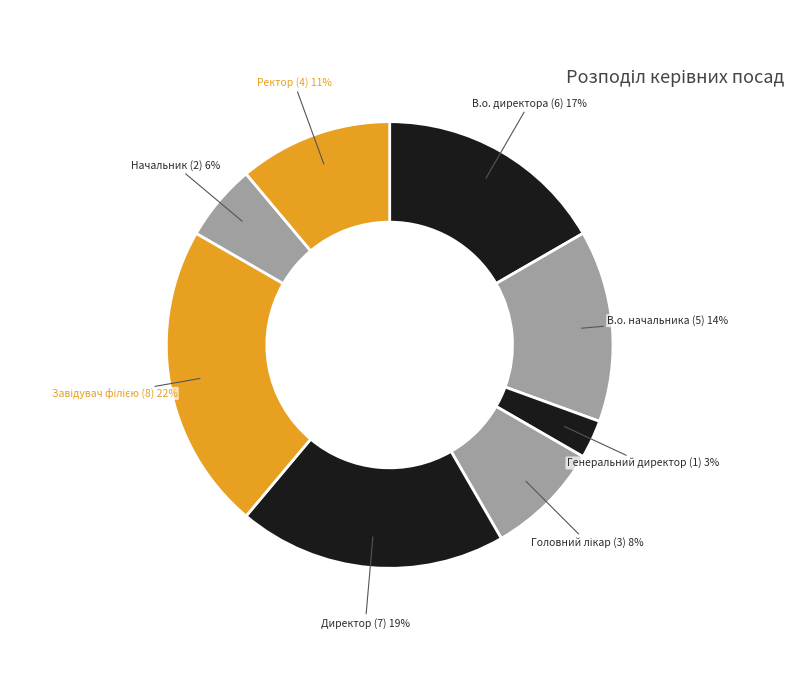

True or false: Начальник accounts for 6% of the total.

True